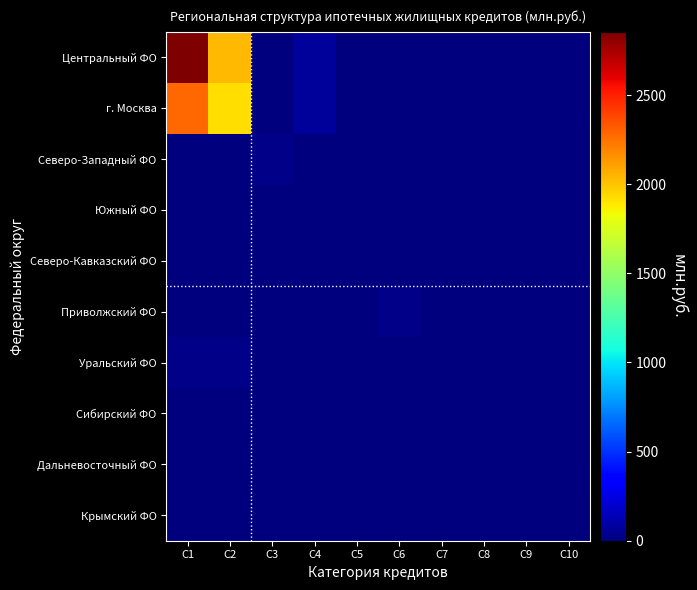

At which category is the sum across all series the highest?

C1